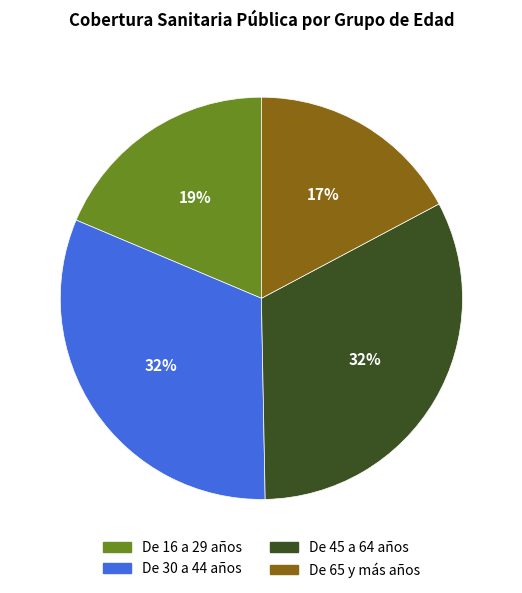

Which category has the smallest portion of the pie?

De 65 y más años